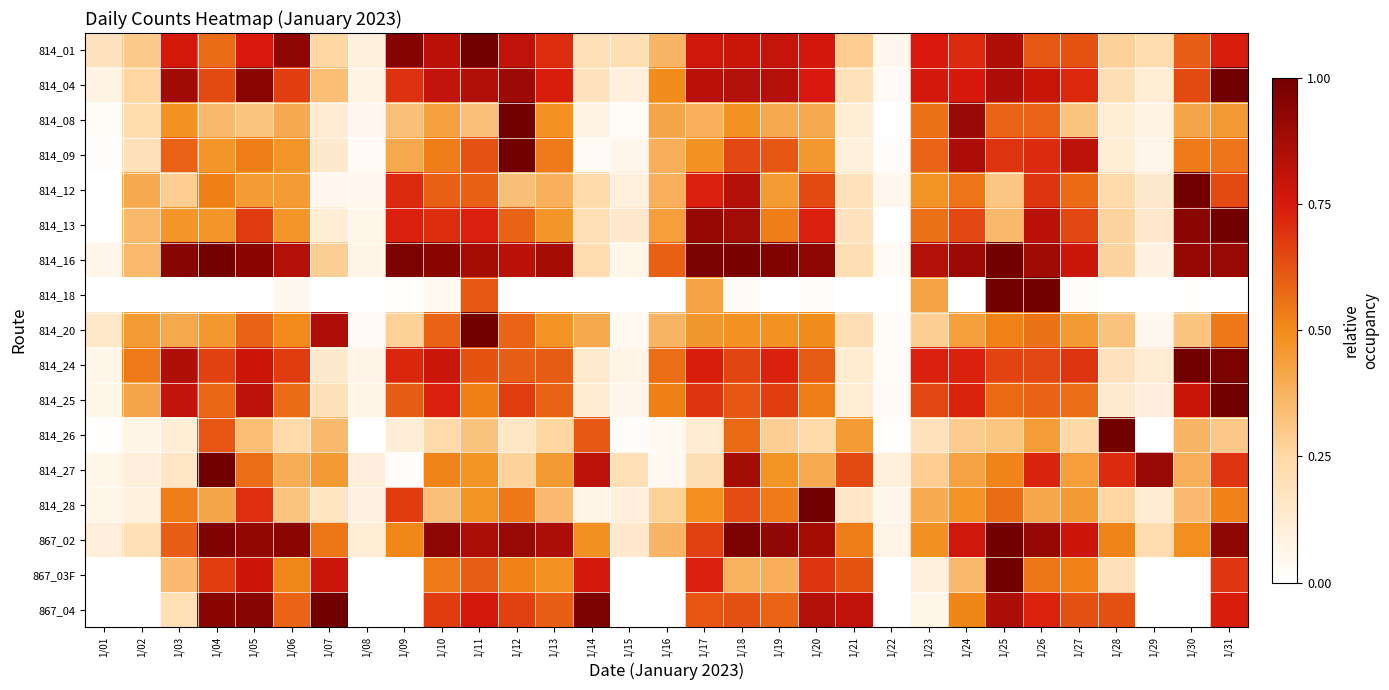

What is the difference between the highest and lowest values at 1/03?

0.9